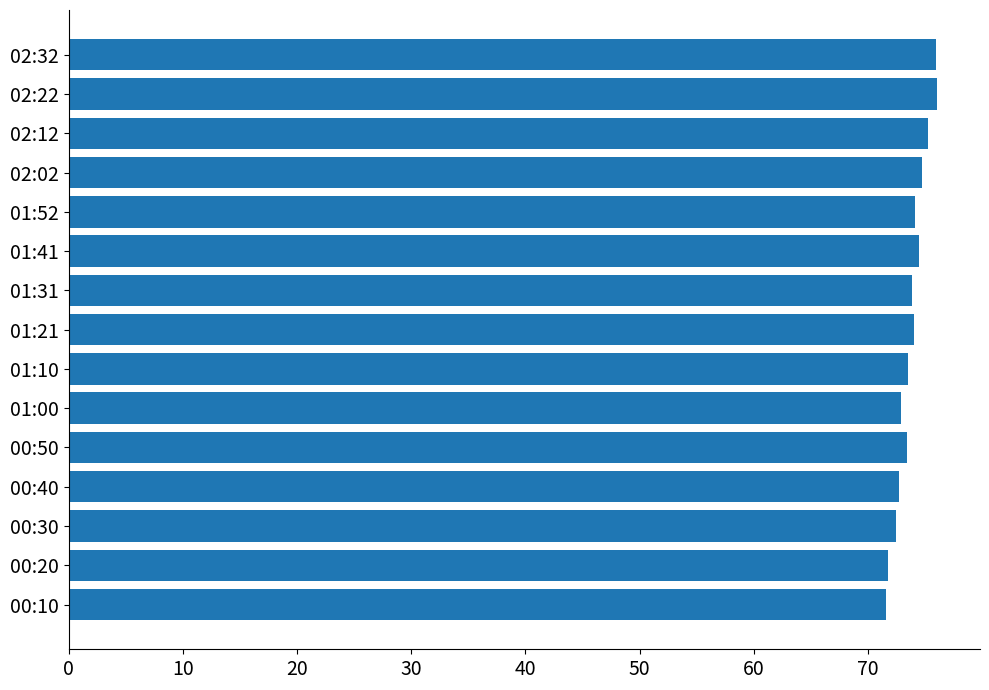

What is the difference between the second highest and second lowest values?

4.2